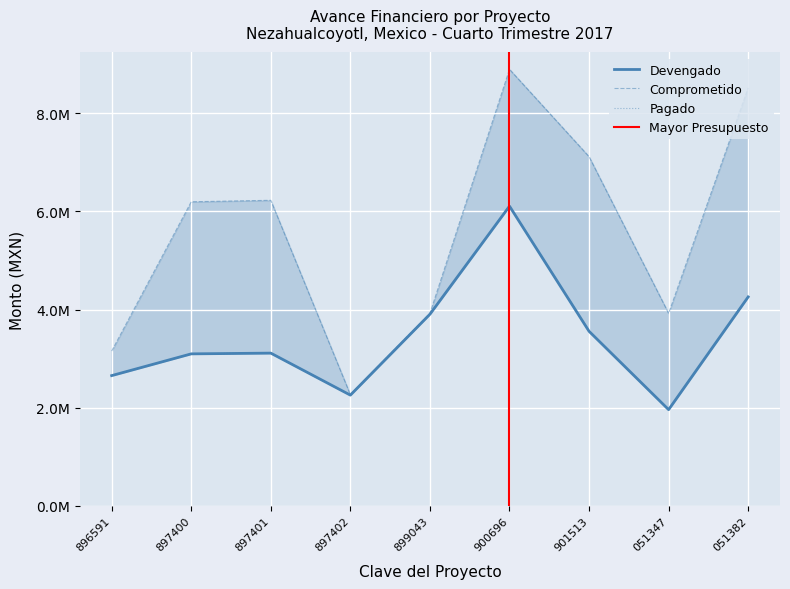

Where is the first local minimum for Comprometido?

897402